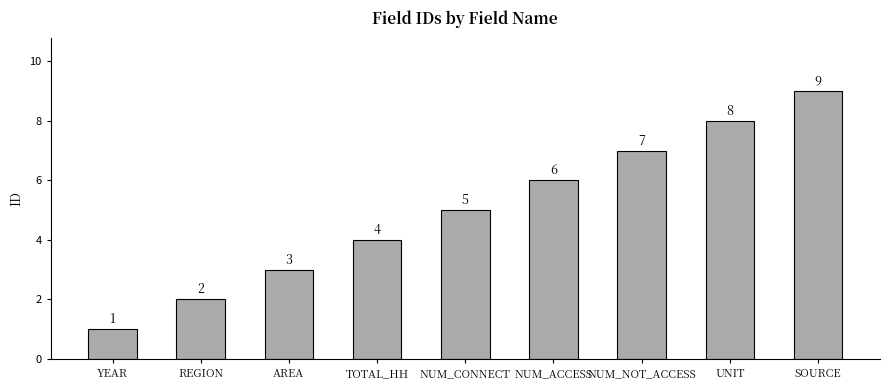

Count the values in the range 3 to 7.

5